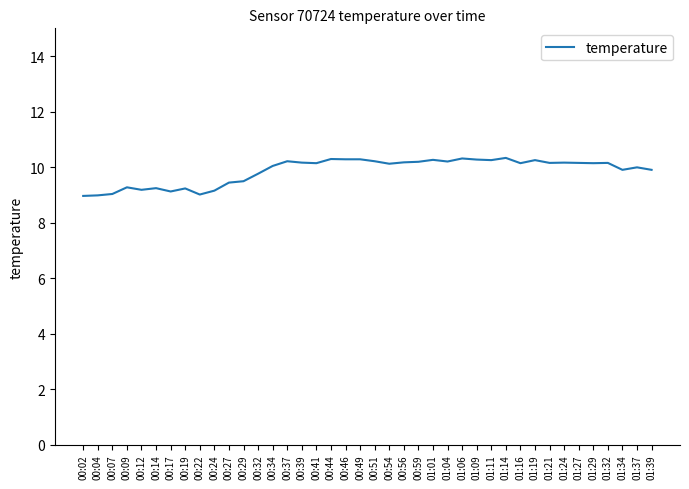

Count the number of data series in this chart.

1